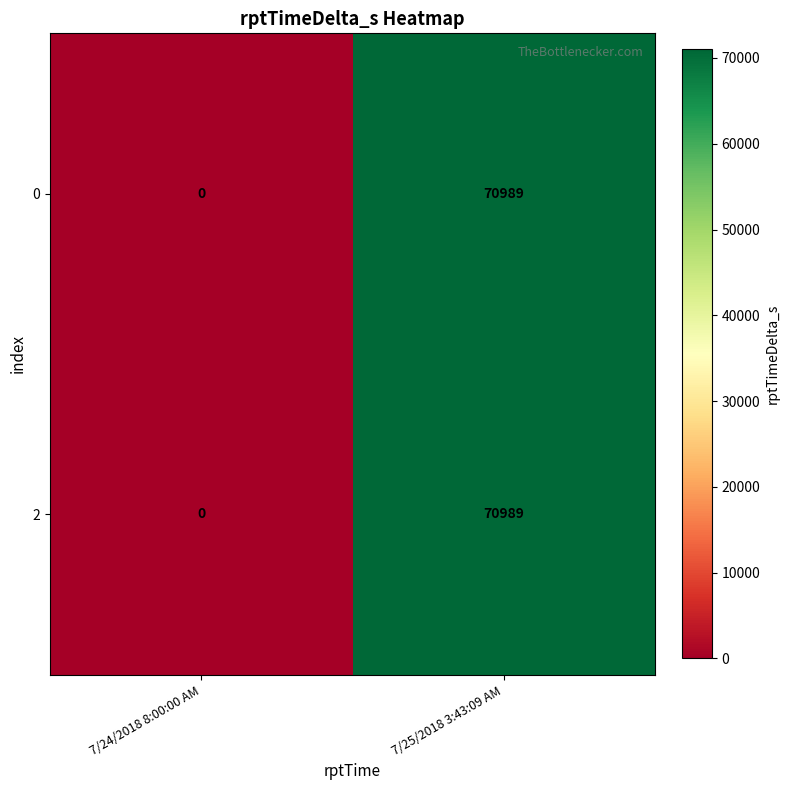

What is the difference between the 0 values at 7/24/2018 8:00:00 AM and 7/25/2018 3:43:09 AM?

70989